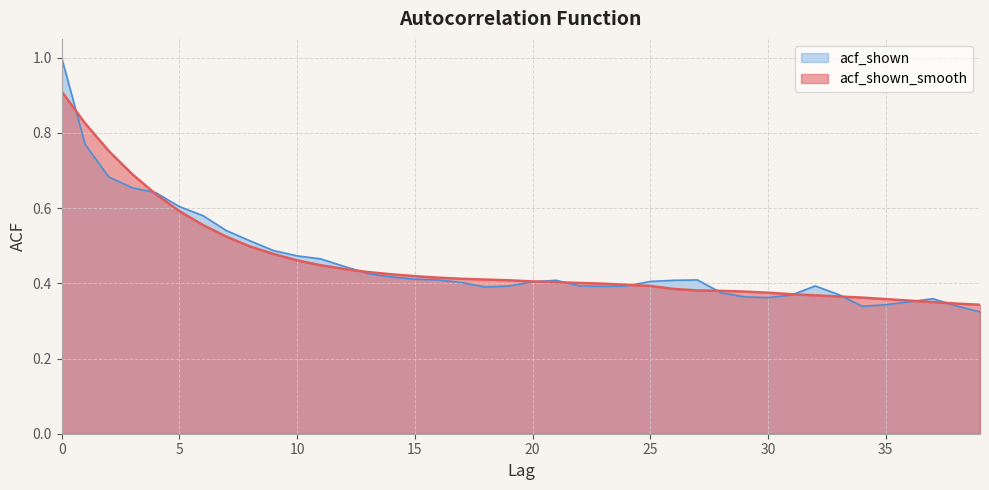

Rank the series by their maximum value, from lowest to highest.

acf_shown_smooth, acf_shown